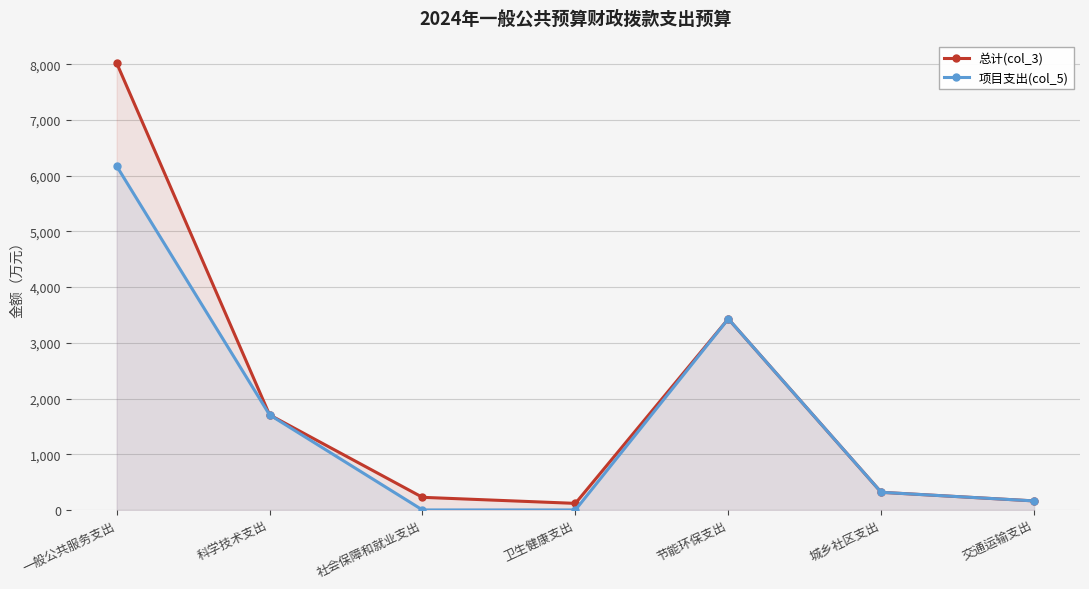

What is the total value across all series at 一般公共服务支出?

14196.3